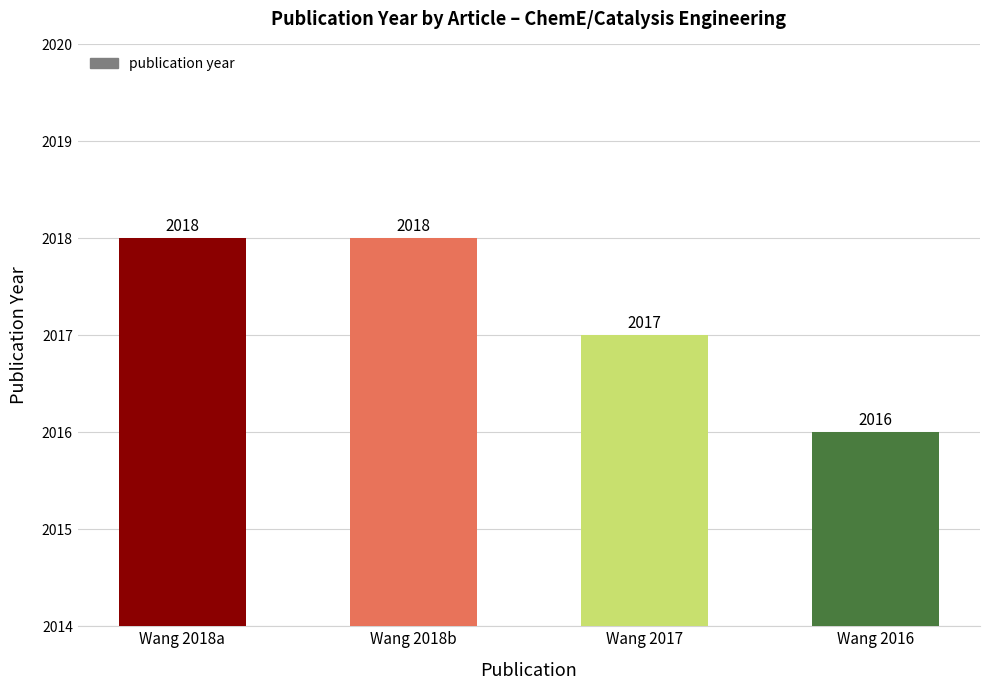

What is the sum of the values at Wang 2018b and Wang 2017?

4035